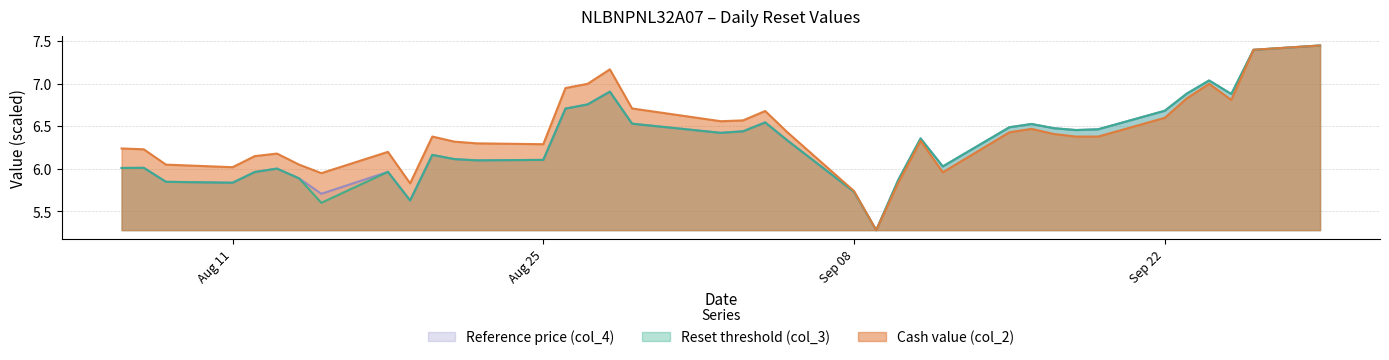

Where is Cash value (col_2) nearest to the value 6?

Aug 11